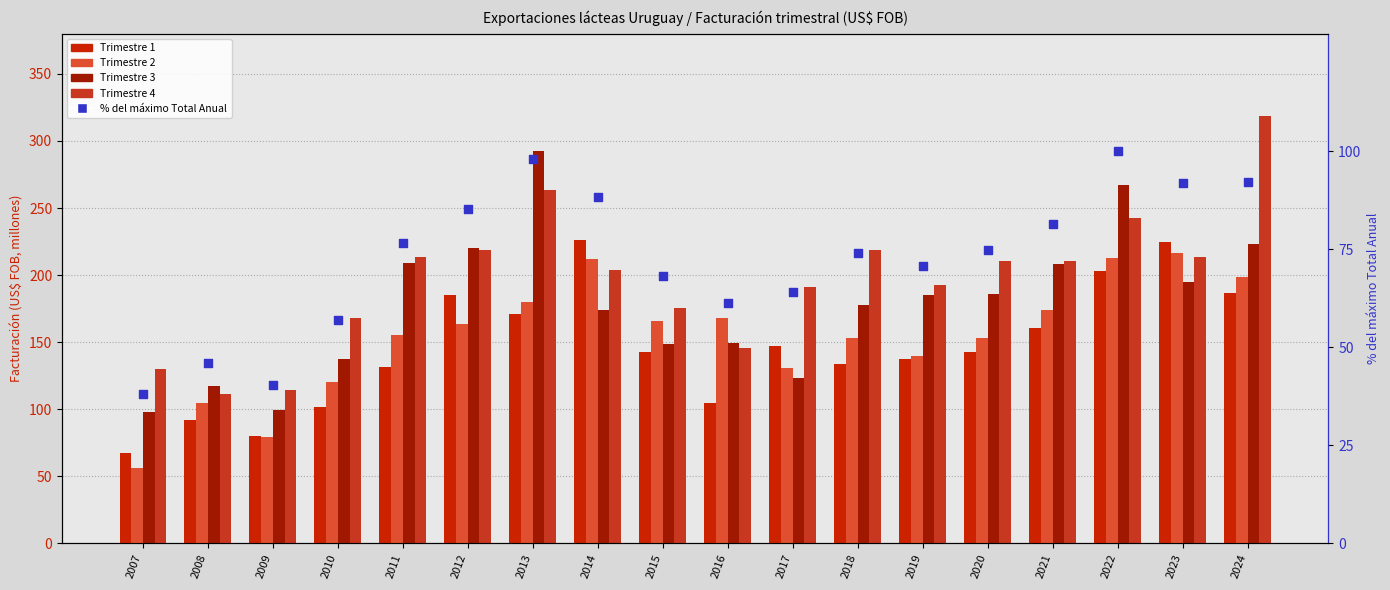

At how many categories does at least one series exceed 146?

15